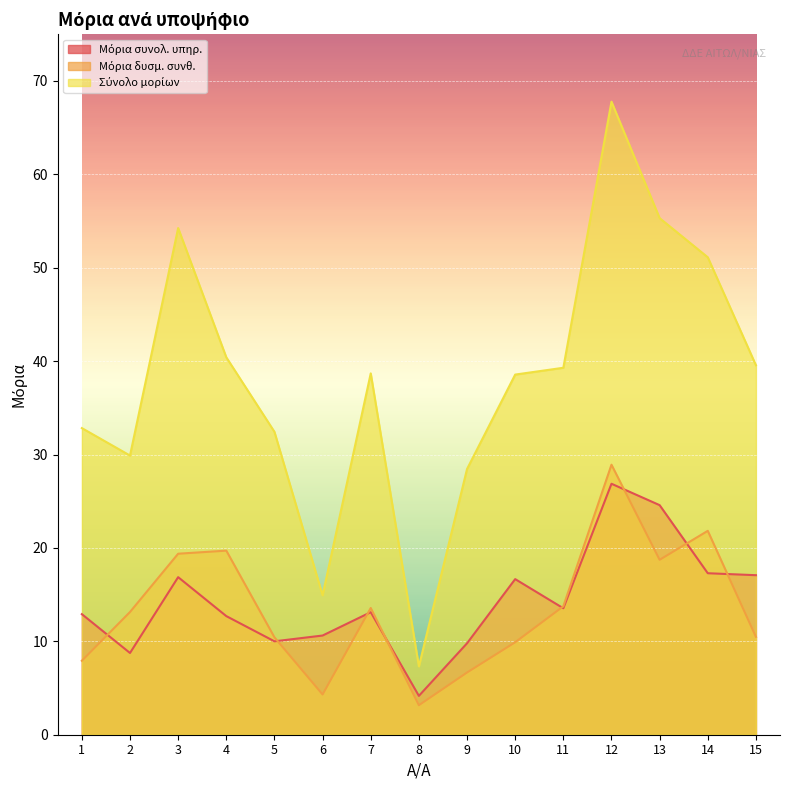

Reading right to left, transcribe all the data shown in this chart.

Μόρια συνολ. υπηρ.: 17.1	17.3	24.6	26.9	13.5	16.7	9.8	4.2	13.1	10.6	10.0	12.7	16.9	8.8	12.9
Μόρια δυσμ. συνθ.: 10.5	21.8	18.7	28.9	13.8	9.9	6.7	3.2	13.6	4.3	10.4	19.7	19.4	13.1	7.9
Σύνολο μορίων: 39.6	51.1	55.3	67.8	39.3	38.6	28.4	7.3	38.7	14.9	32.4	40.4	54.2	29.9	32.8